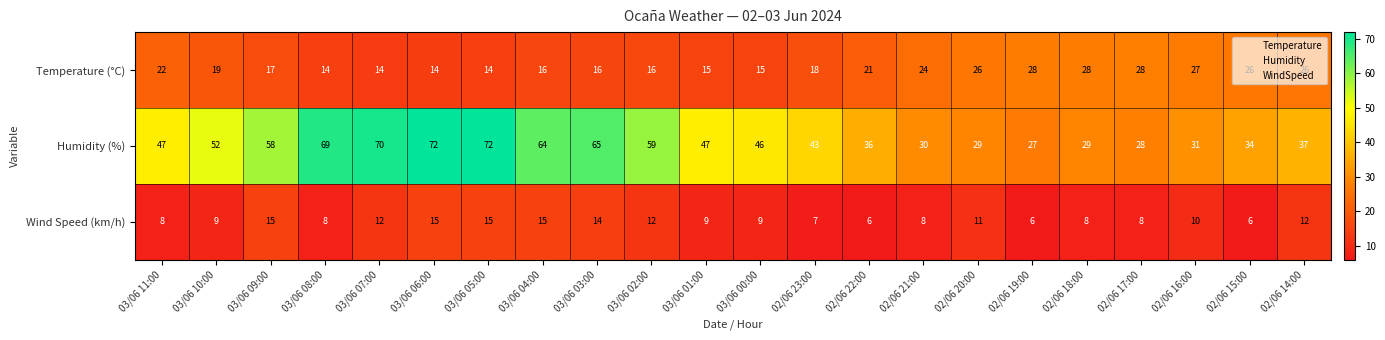

How many data points does each series have?

22